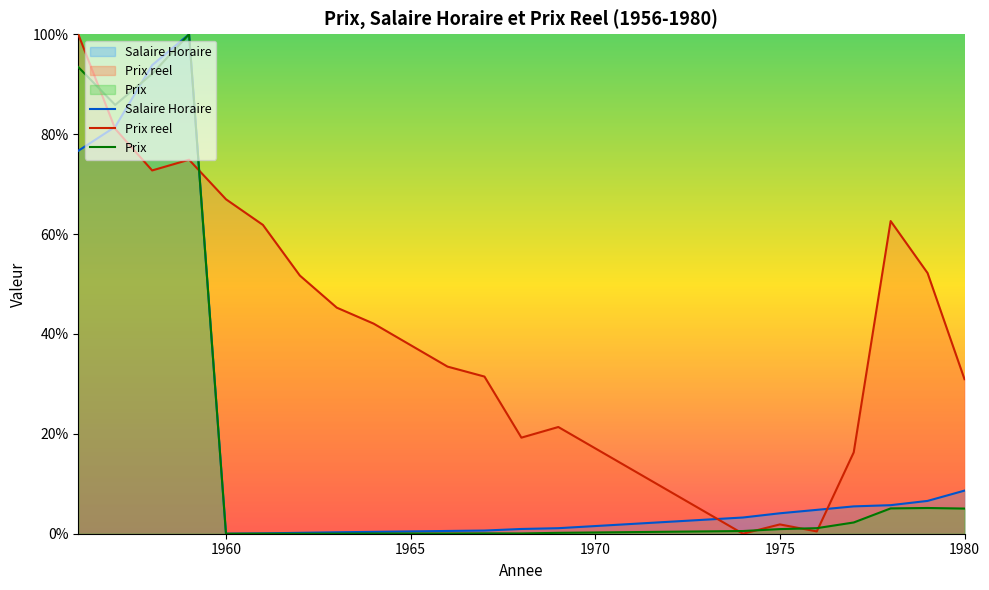

What is the difference between the second highest and minimum values in the Prix series?

93.4